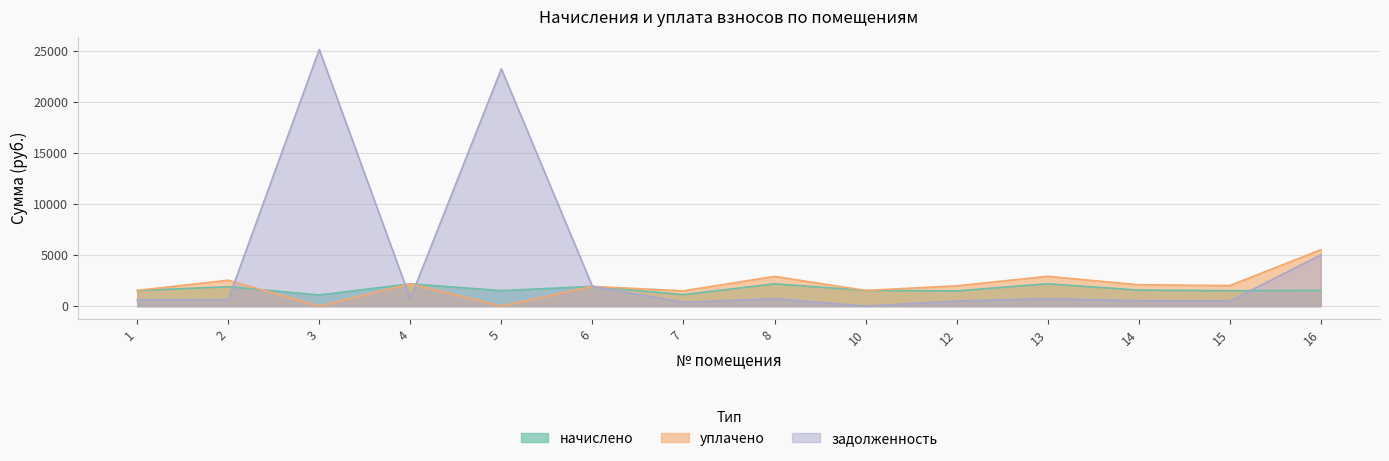

Between which two adjacent categories do уплачено and начислено first intersect?

2 and 3